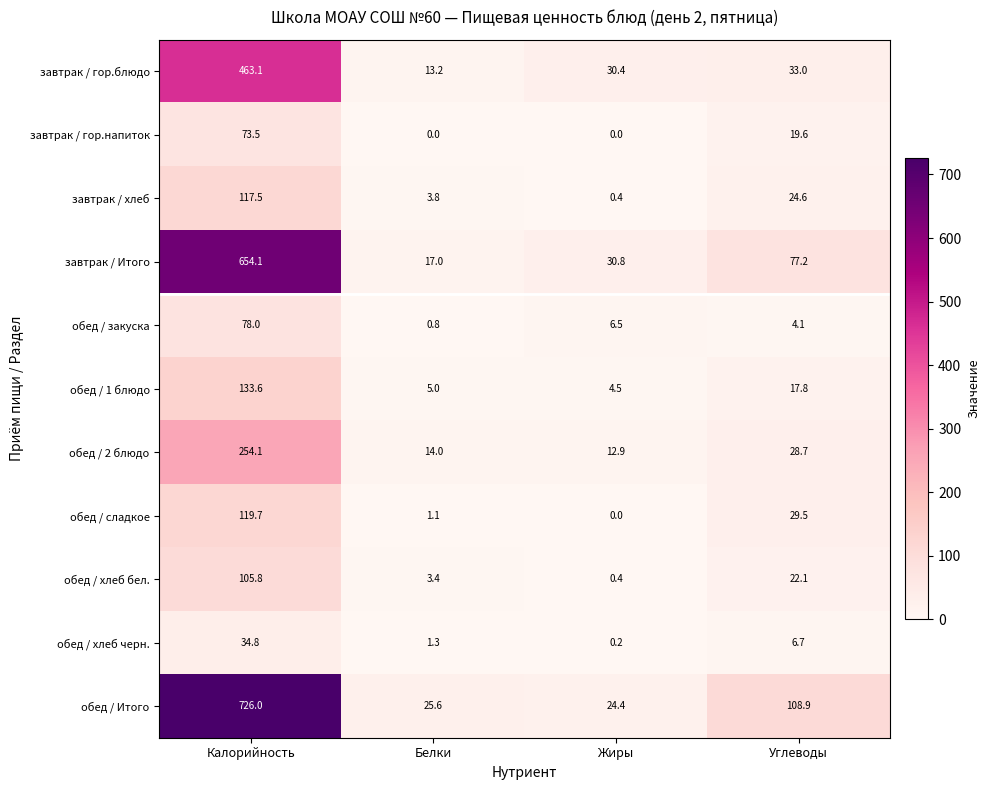

Rank the series at Белки from highest to lowest value.

обед / Итого, завтрак / Итого, обед / 2 блюдо, завтрак / гор.блюдо, обед / 1 блюдо, завтрак / хлеб, обед / хлеб бел., обед / хлеб черн., обед / сладкое, обед / закуска, завтрак / гор.напиток